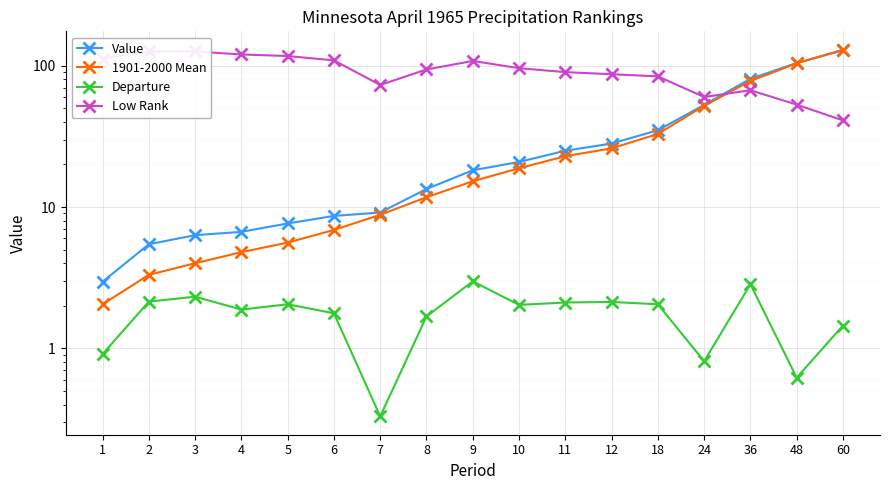

List the series in order of their peak value, lowest first.

Departure, Low Rank, Value, 1901-2000 Mean